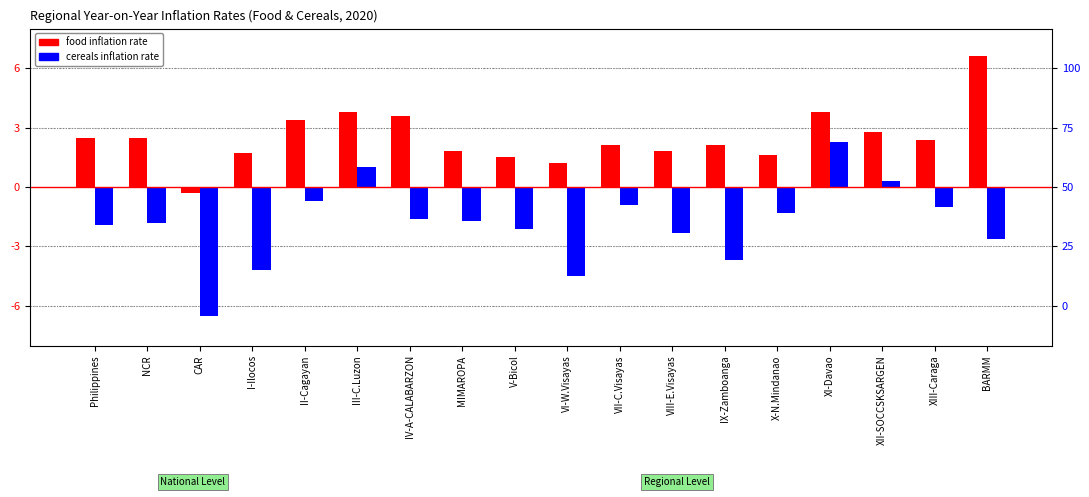

At which label does Food Inflation Rate (Current) reach its minimum?

CAR